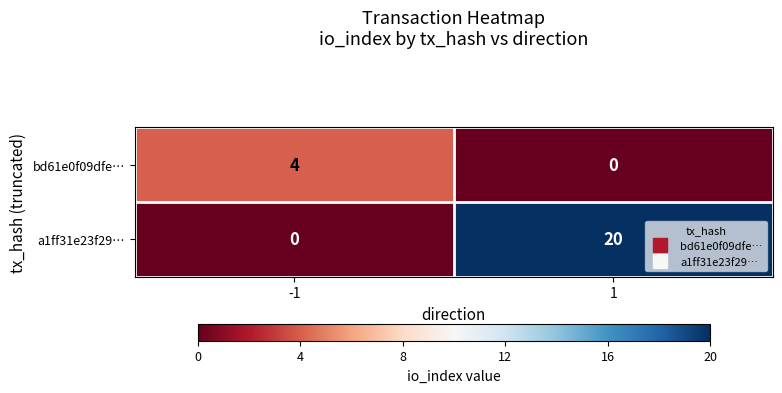

Reading left to right, list all the values displayed in this chart.

bd61e0f09dfe…: -1=4	1=0
a1ff31e23f29…: -1=0	1=20